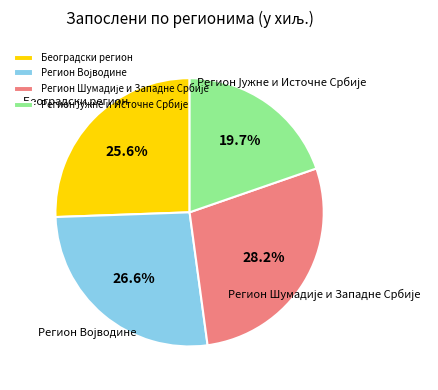

Is Београдски регион the majority of the pie?

No